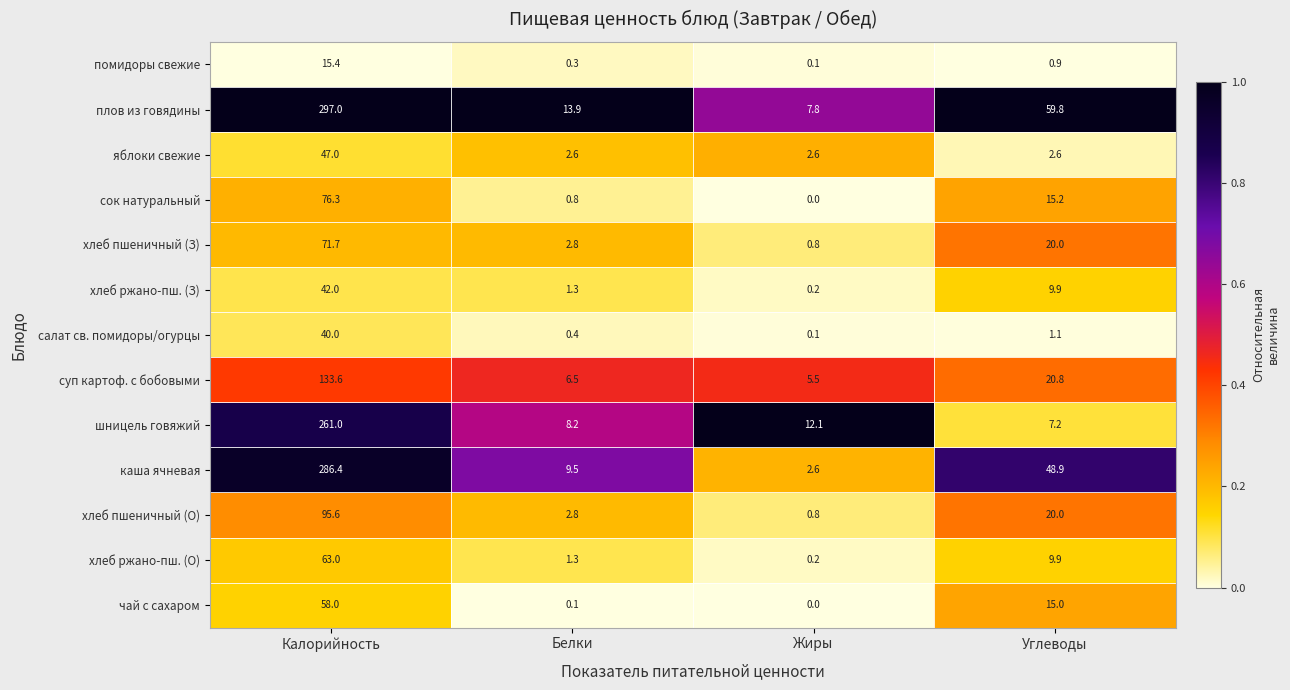

At how many categories does at least one series exceed 0?

4